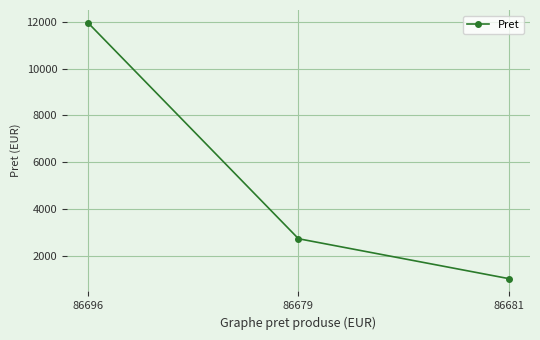

List the labels in order of value, largest first.

86696, 86679, 86681